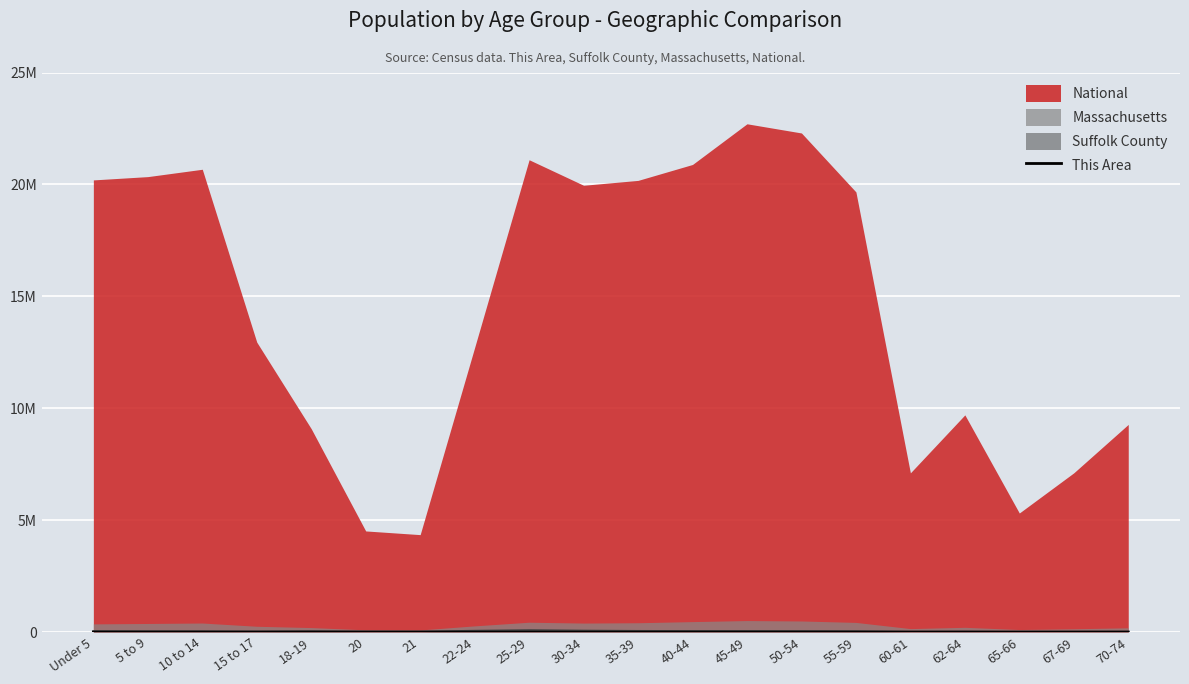

What is the difference between the second highest and minimum values?

409